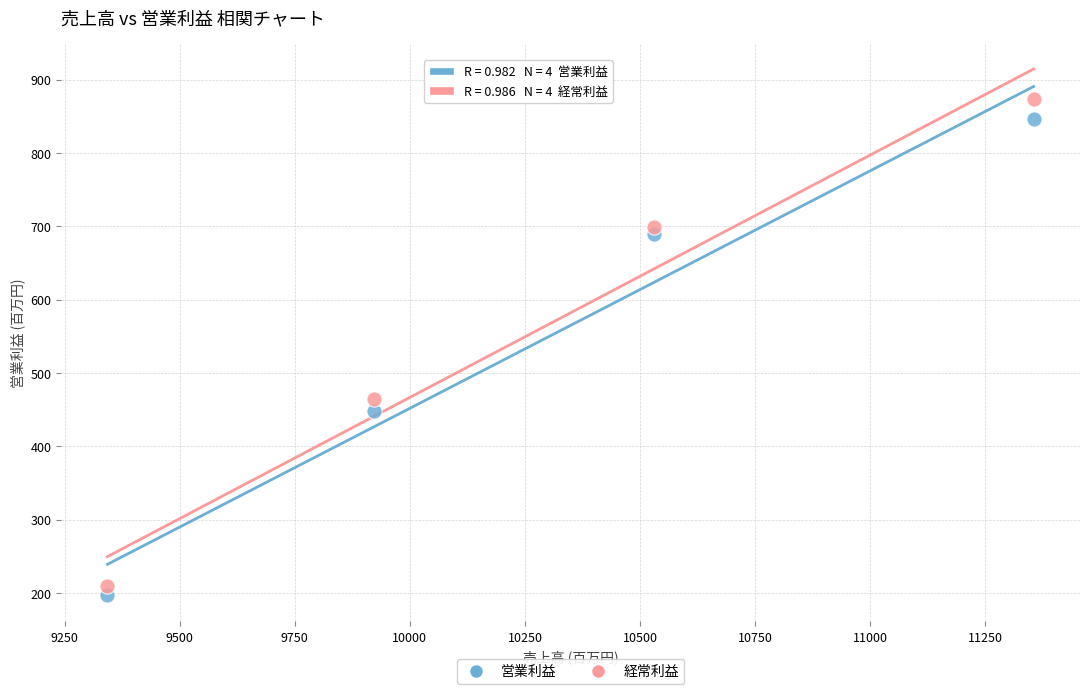

What are all the series names shown in the legend?

営業利益, 経常利益